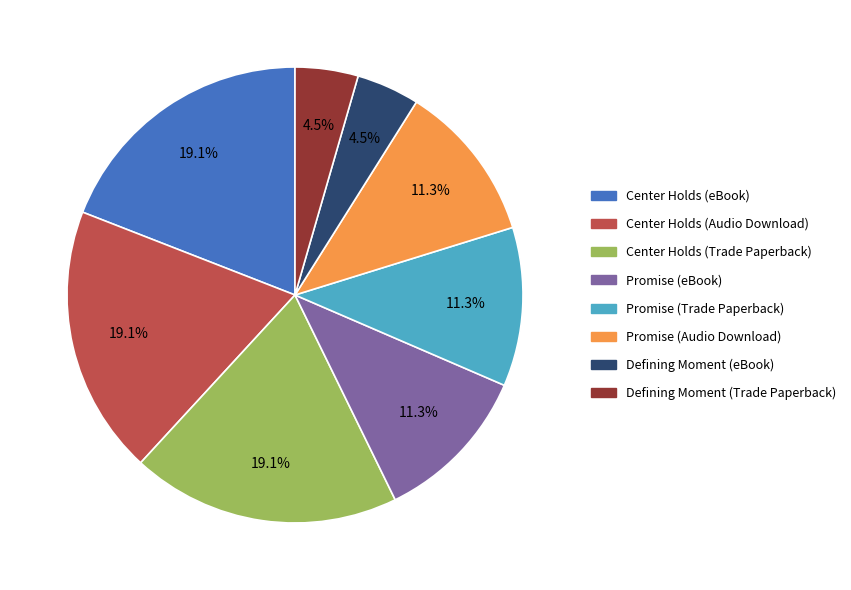

Is there a majority slice in this chart?

No